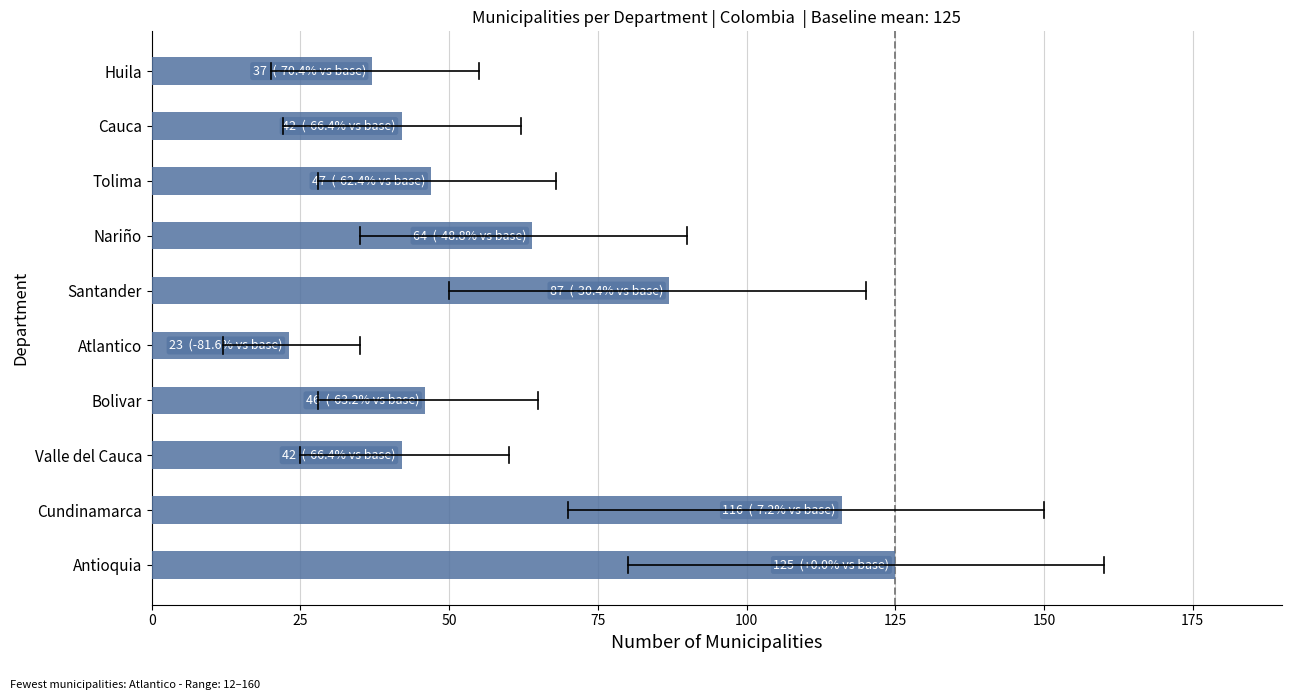

What is the change in value from Bolivar to Atlantico?

-23